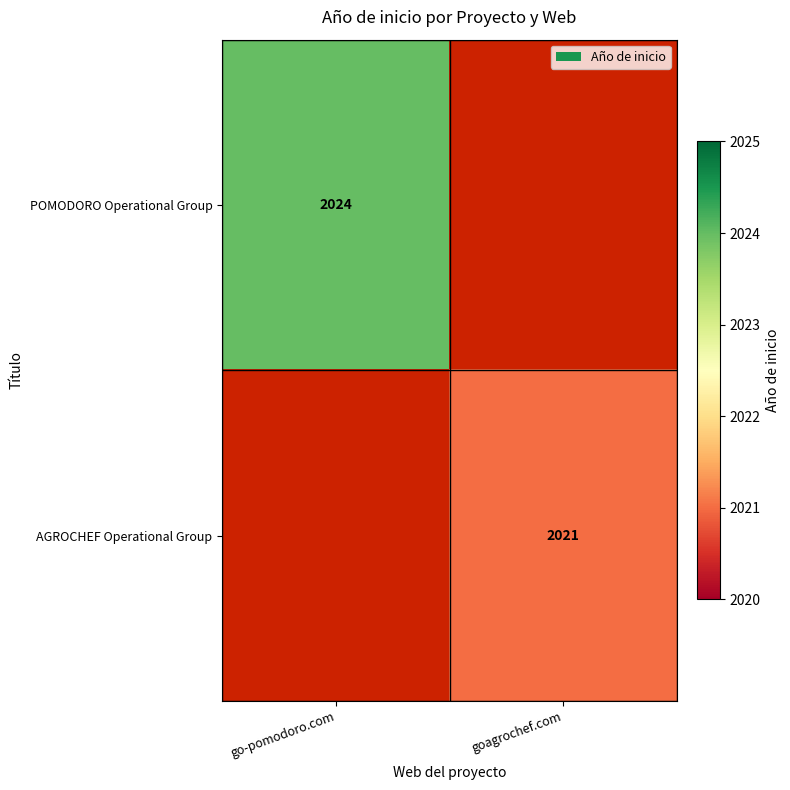

True or false: AGROCHEF Operational Group has a value of 2021 at goagrochef.com.

True